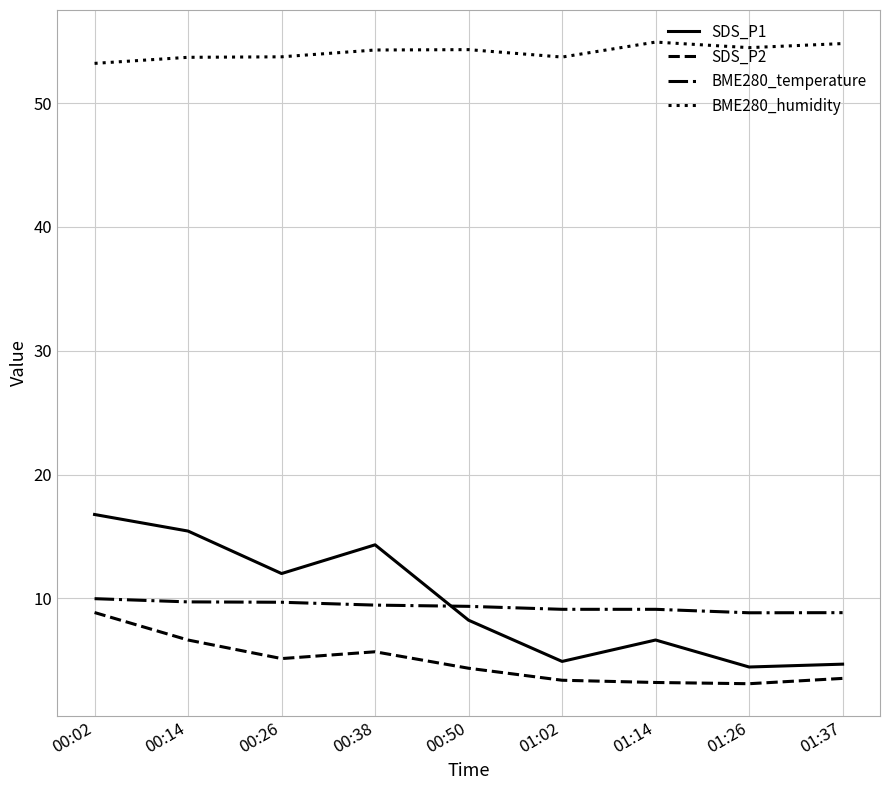

What position from the right is 00:50?

5